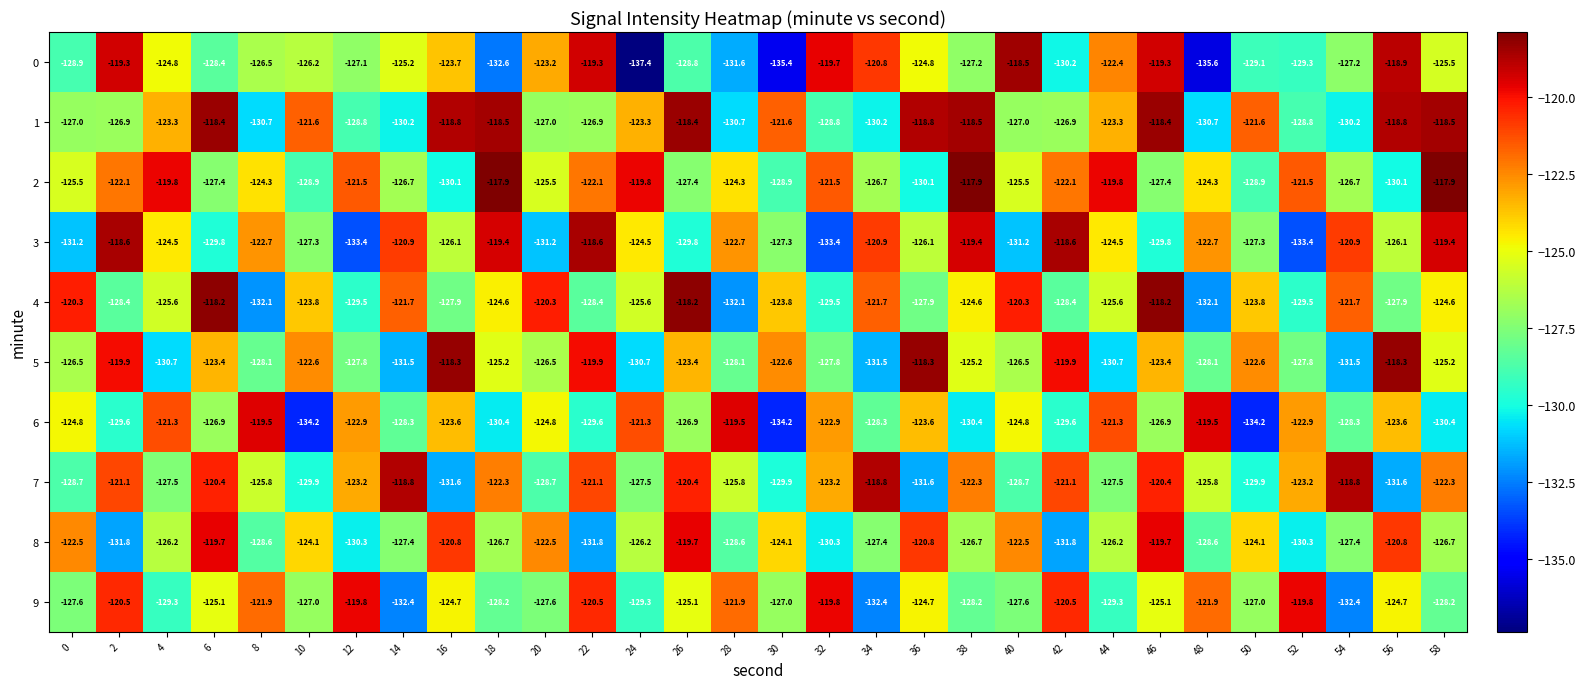

What is the approximate value of 4 at 0?

-120.3